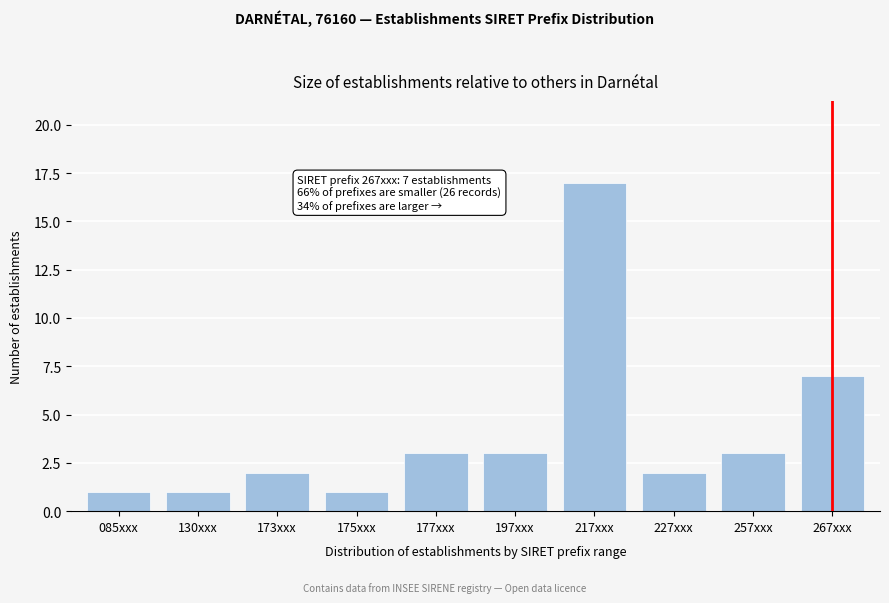

Reading left to right, what are all the values shown in this chart?

085xxx=1	130xxx=1	173xxx=2	175xxx=1	177xxx=3	197xxx=3	217xxx=17	227xxx=2	257xxx=3	267xxx=7